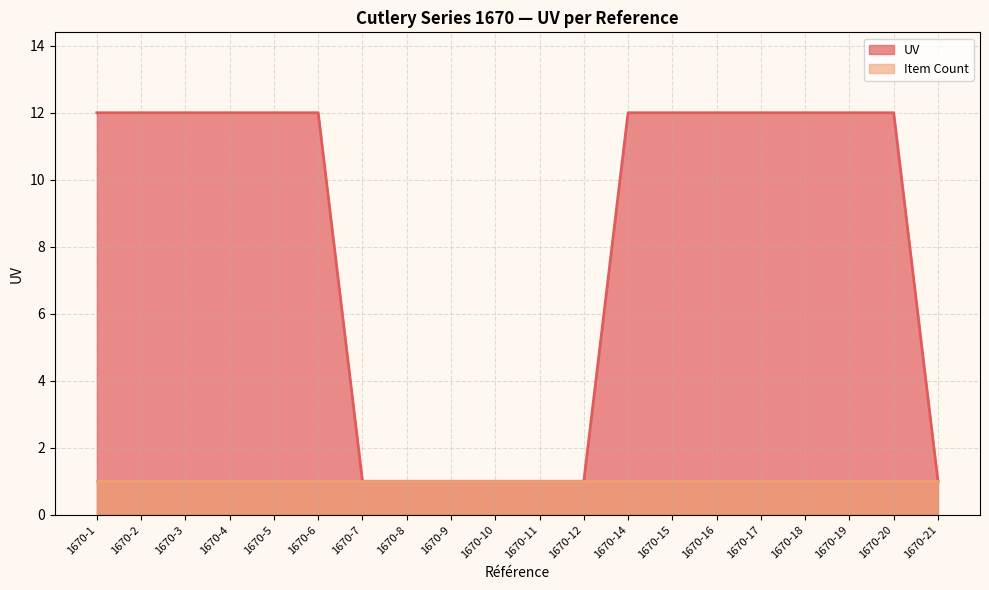

The chart shows a value of 12 at 1670-5. True or false?

True